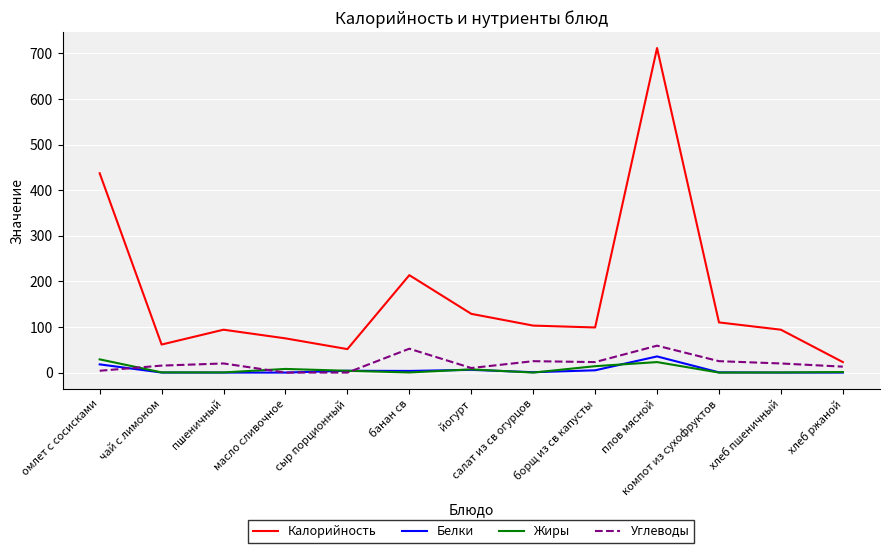

Which category has the highest value in the Калорийность series?

плов мясной